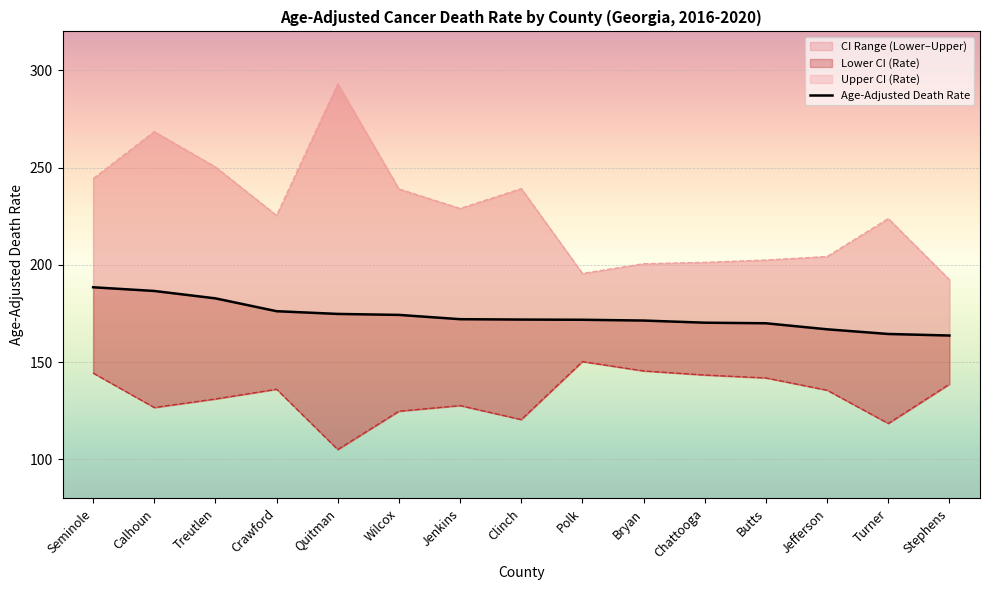

What is the label of the 12th point from the left?

Butts